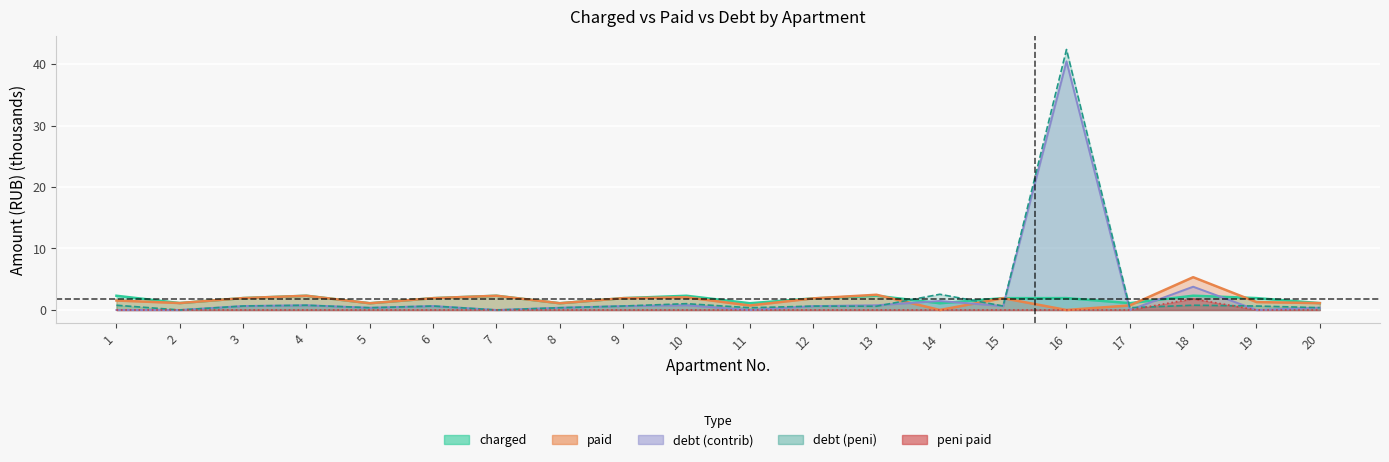

Reading left to right, extract all data points from this chart.

charged: 2.3	1.1	1.9	2.3	1.1	1.9	2.3	1.1	1.9	2.3	1.1	1.9	2.3	1.1	1.9	1.9	1.1	2.3	1.9	1.1
paid: 1.5	1.1	1.9	2.3	1.1	1.9	2.3	1.1	1.9	2.1	0.7	1.9	2.5	0.0	1.9	0.0	0.7	5.3	1.3	1.1
debt_contrib: 0.0	0.0	0.6	0.8	0.4	0.6	0.0	0.4	0.6	0.8	0.0	0.6	0.8	1.5	0.6	40.4	0.0	3.8	0.0	0.4
debt_peni: 0.8	0.0	0.6	0.8	0.4	0.6	0.0	0.4	0.6	1.0	0.4	0.6	0.6	2.6	0.6	42.4	0.4	0.8	0.6	0.4
peni_paid: 0.0	0.0	0.0	0.0	0.0	0.0	0.0	0.0	0.0	0.0	0.0	0.0	0.0	0.0	0.0	0.0	0.0	1.8	0.0	0.0